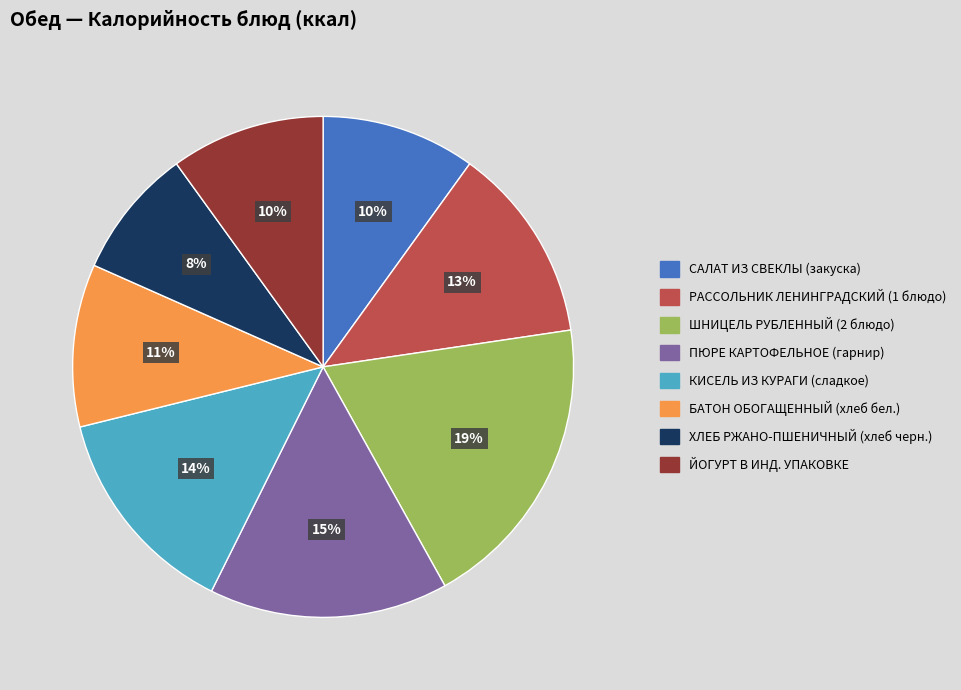

To the nearest percent, what is the difference between the largest and smallest slice percentages?

11%